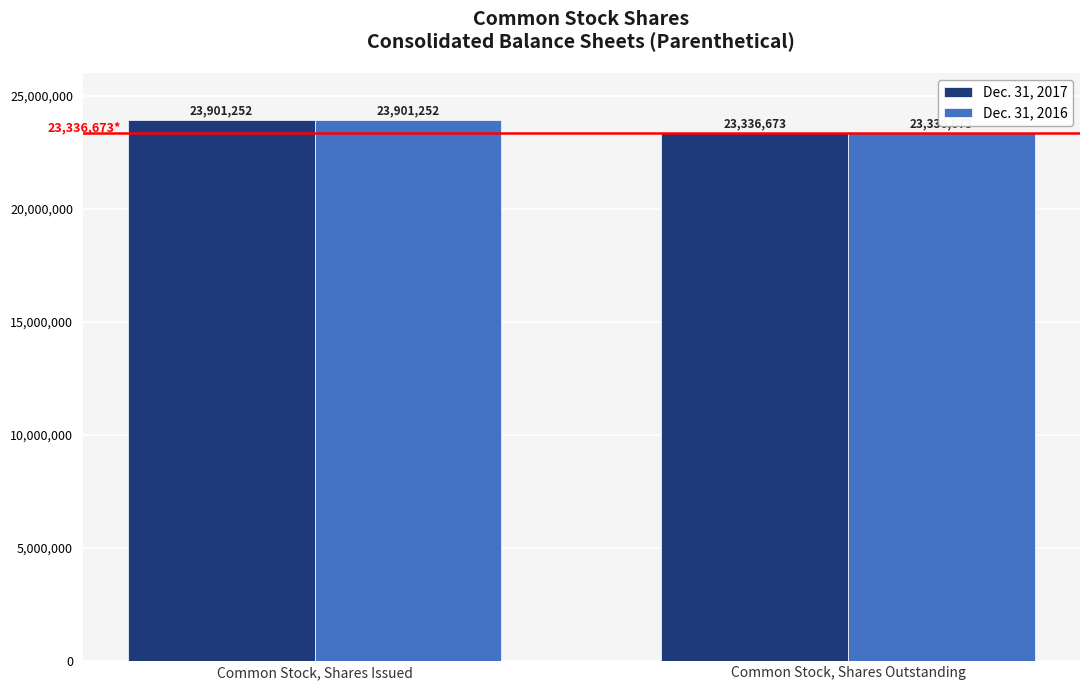

What are all the series names shown in the legend?

Dec. 31, 2017, Dec. 31, 2016